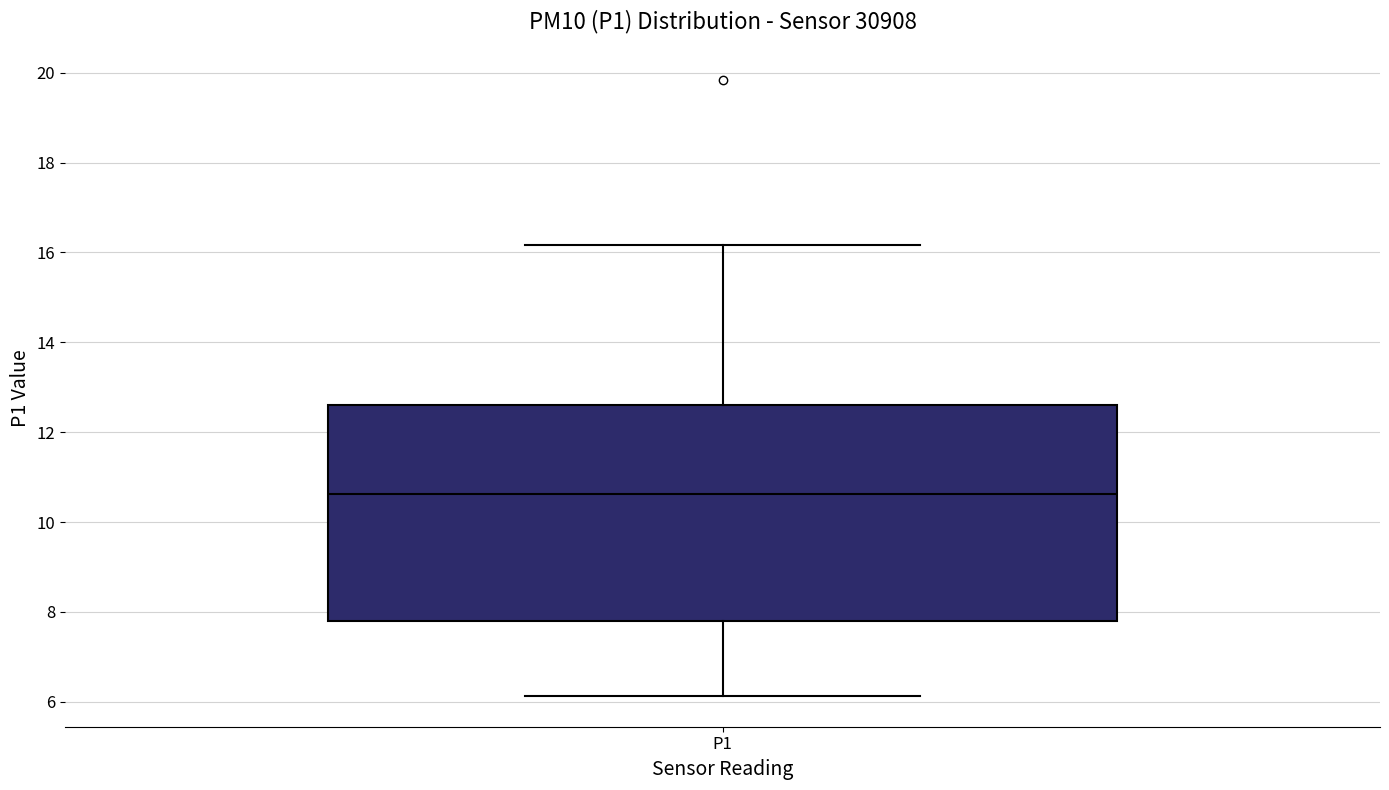

Where is the lower edge of the box for P1 on the y-axis? The values are not printed on the chart, so give them approximately, as read against the axis.

7.8